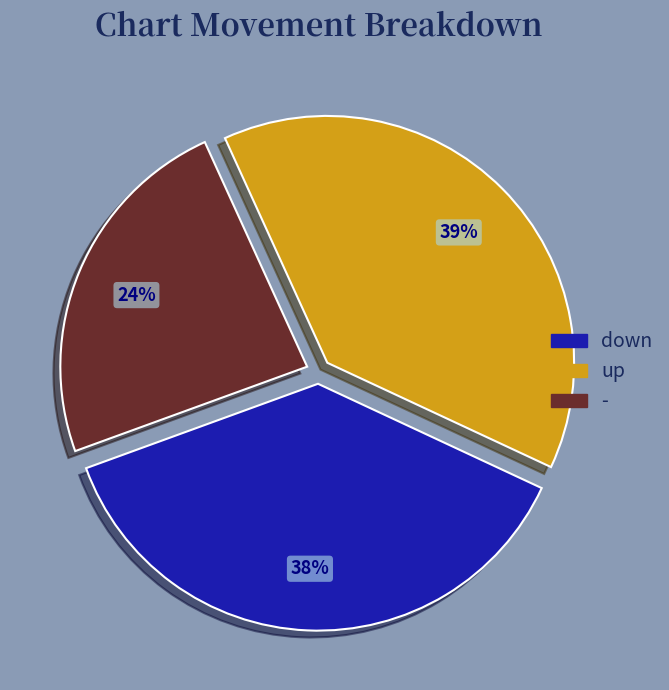

To the nearest percent, what percentage of the pie is up?

39%